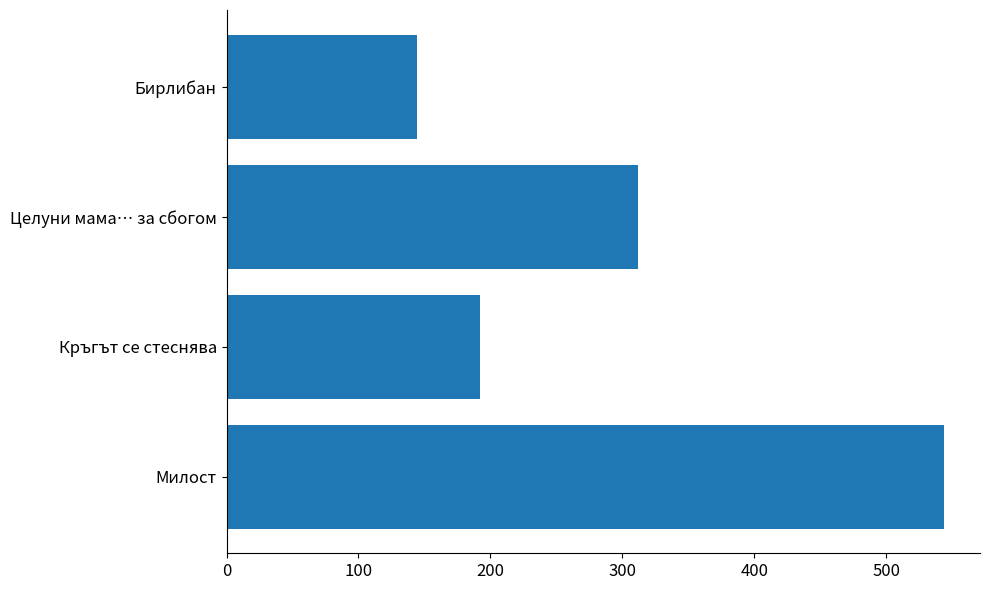

List the labels in order of value, smallest first.

Бирлибан, Кръгът се стеснява, Целуни мама… за сбогом, Милост